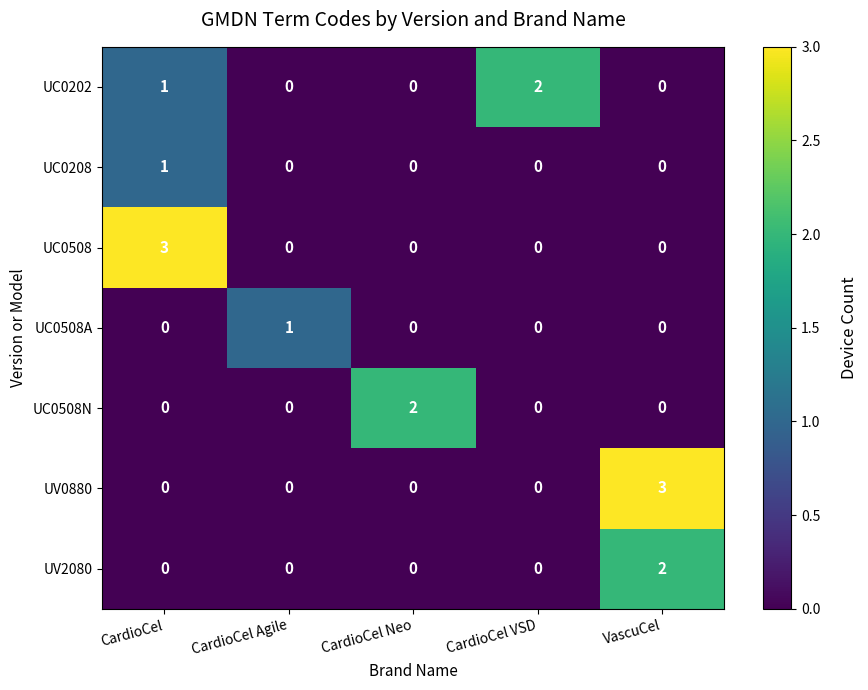

The value of UV0880 at CardioCel Agile is -1. True or false?

False